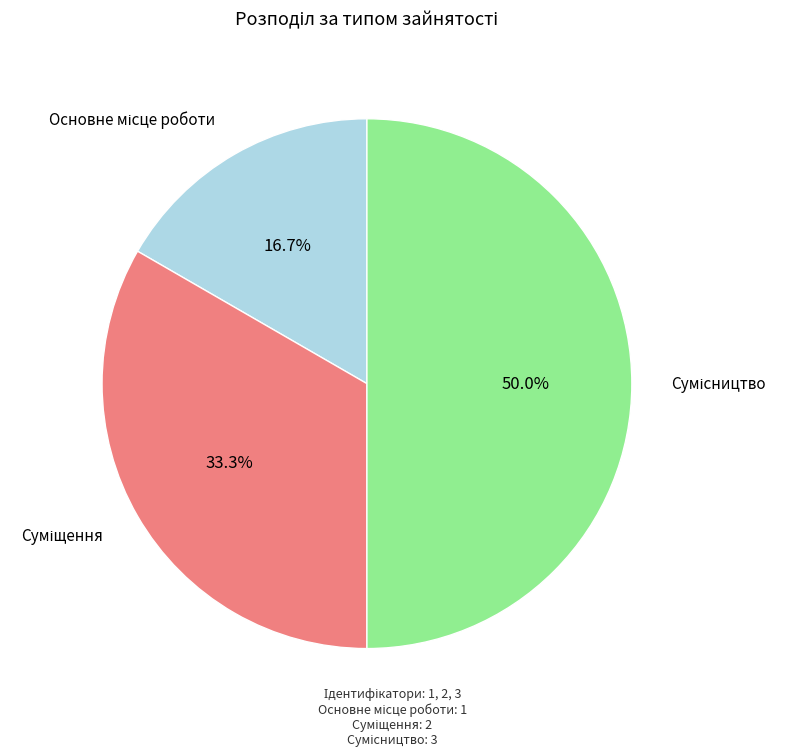

Which category has the biggest portion of the pie?

Сумісництво